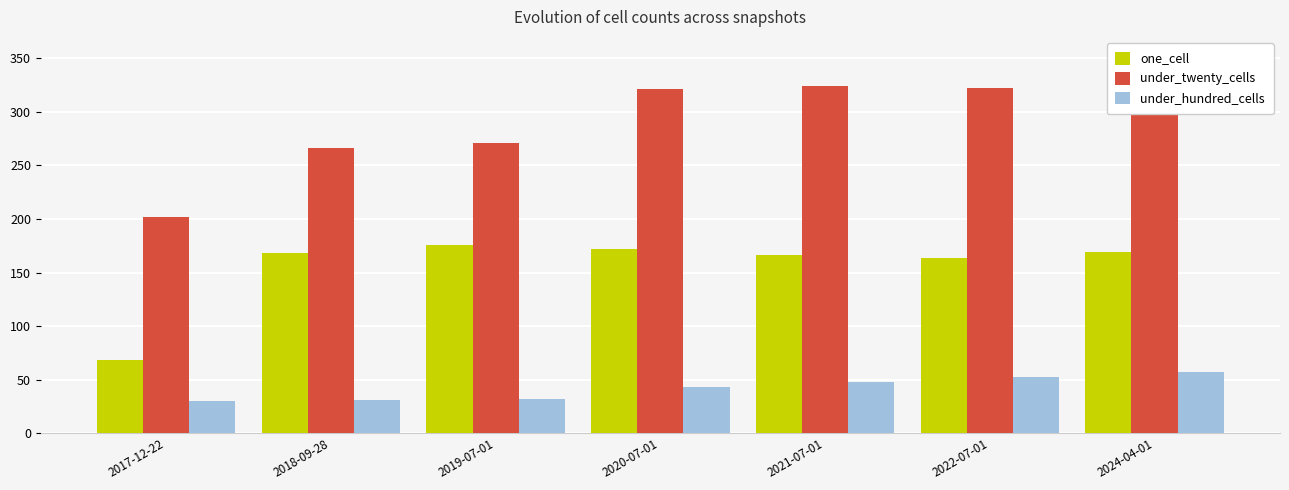

What is the total value across all series at 2022-07-01?

539